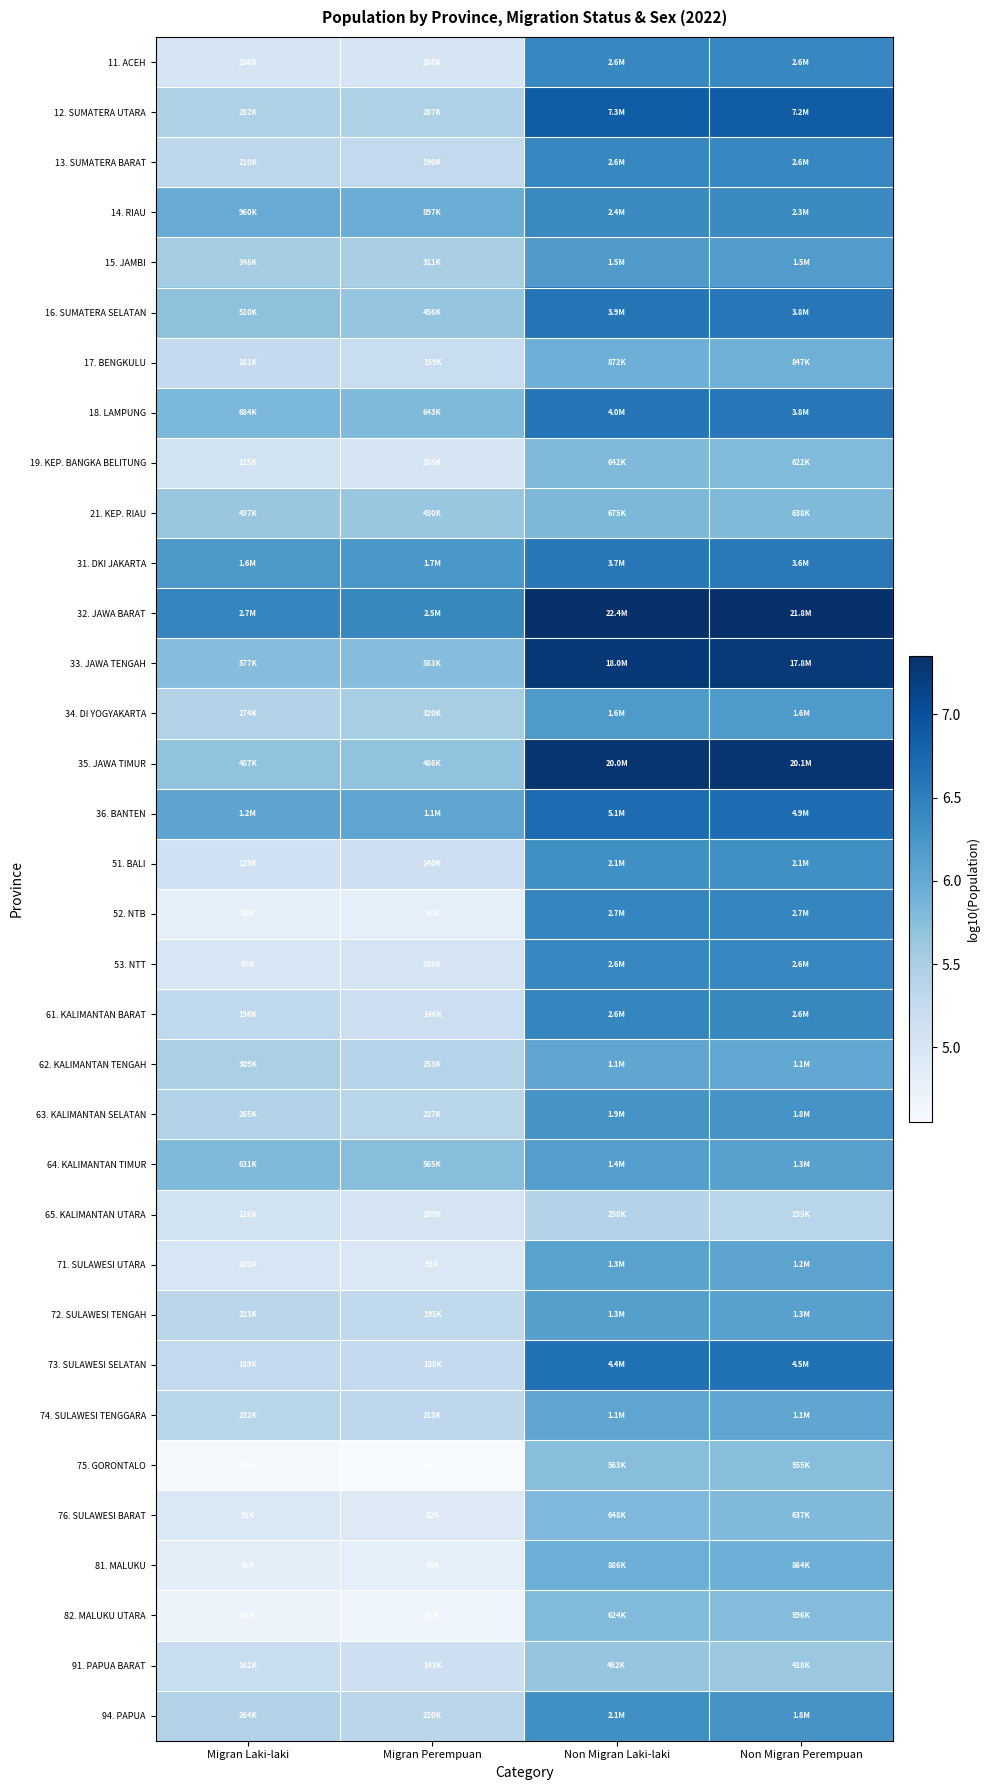

Reading right to left, extract all data points from this chart.

11. ACEH: Non Migran Perempuan=6.4	Non Migran Laki-laki=6.4	Migran Perempuan=5.0	Migran Laki-laki=5.0
12. SUMATERA UTARA: Non Migran Perempuan=6.9	Non Migran Laki-laki=6.9	Migran Perempuan=5.5	Migran Laki-laki=5.5
13. SUMATERA BARAT: Non Migran Perempuan=6.4	Non Migran Laki-laki=6.4	Migran Perempuan=5.3	Migran Laki-laki=5.3
14. RIAU: Non Migran Perempuan=6.4	Non Migran Laki-laki=6.4	Migran Perempuan=6.0	Migran Laki-laki=6.0
15. JAMBI: Non Migran Perempuan=6.2	Non Migran Laki-laki=6.2	Migran Perempuan=5.5	Migran Laki-laki=5.5
16. SUMATERA SELATAN: Non Migran Perempuan=6.6	Non Migran Laki-laki=6.6	Migran Perempuan=5.7	Migran Laki-laki=5.7
17. BENGKULU: Non Migran Perempuan=5.9	Non Migran Laki-laki=5.9	Migran Perempuan=5.2	Migran Laki-laki=5.3
18. LAMPUNG: Non Migran Perempuan=6.6	Non Migran Laki-laki=6.6	Migran Perempuan=5.8	Migran Laki-laki=5.8
19. KEP. BANGKA BELITUNG: Non Migran Perempuan=5.8	Non Migran Laki-laki=5.8	Migran Perempuan=5.0	Migran Laki-laki=5.1
21. KEP. RIAU: Non Migran Perempuan=5.8	Non Migran Laki-laki=5.8	Migran Perempuan=5.6	Migran Laki-laki=5.6
31. DKI JAKARTA: Non Migran Perempuan=6.6	Non Migran Laki-laki=6.6	Migran Perempuan=6.2	Migran Laki-laki=6.2
32. JAWA BARAT: Non Migran Perempuan=7.3	Non Migran Laki-laki=7.4	Migran Perempuan=6.4	Migran Laki-laki=6.4
33. JAWA TENGAH: Non Migran Perempuan=7.3	Non Migran Laki-laki=7.3	Migran Perempuan=5.8	Migran Laki-laki=5.8
34. DI YOGYAKARTA: Non Migran Perempuan=6.2	Non Migran Laki-laki=6.2	Migran Perempuan=5.5	Migran Laki-laki=5.4
35. JAWA TIMUR: Non Migran Perempuan=7.3	Non Migran Laki-laki=7.3	Migran Perempuan=5.7	Migran Laki-laki=5.7
36. BANTEN: Non Migran Perempuan=6.7	Non Migran Laki-laki=6.7	Migran Perempuan=6.1	Migran Laki-laki=6.1
51. BALI: Non Migran Perempuan=6.3	Non Migran Laki-laki=6.3	Migran Perempuan=5.1	Migran Laki-laki=5.1
52. NTB: Non Migran Perempuan=6.4	Non Migran Laki-laki=6.4	Migran Perempuan=4.8	Migran Laki-laki=4.8
53. NTT: Non Migran Perempuan=6.4	Non Migran Laki-laki=6.4	Migran Perempuan=5.0	Migran Laki-laki=5.0
61. KALIMANTAN BARAT: Non Migran Perempuan=6.4	Non Migran Laki-laki=6.4	Migran Perempuan=5.2	Migran Laki-laki=5.3
62. KALIMANTAN TENGAH: Non Migran Perempuan=6.0	Non Migran Laki-laki=6.0	Migran Perempuan=5.4	Migran Laki-laki=5.5
63. KALIMANTAN SELATAN: Non Migran Perempuan=6.3	Non Migran Laki-laki=6.3	Migran Perempuan=5.4	Migran Laki-laki=5.4
64. KALIMANTAN TIMUR: Non Migran Perempuan=6.1	Non Migran Laki-laki=6.1	Migran Perempuan=5.8	Migran Laki-laki=5.8
65. KALIMANTAN UTARA: Non Migran Perempuan=5.4	Non Migran Laki-laki=5.4	Migran Perempuan=5.0	Migran Laki-laki=5.1
71. SULAWESI UTARA: Non Migran Perempuan=6.1	Non Migran Laki-laki=6.1	Migran Perempuan=5.0	Migran Laki-laki=5.0
72. SULAWESI TENGAH: Non Migran Perempuan=6.1	Non Migran Laki-laki=6.1	Migran Perempuan=5.3	Migran Laki-laki=5.3
73. SULAWESI SELATAN: Non Migran Perempuan=6.6	Non Migran Laki-laki=6.6	Migran Perempuan=5.3	Migran Laki-laki=5.3
74. SULAWESI TENGGARA: Non Migran Perempuan=6.0	Non Migran Laki-laki=6.1	Migran Perempuan=5.3	Migran Laki-laki=5.4
75. GORONTALO: Non Migran Perempuan=5.7	Non Migran Laki-laki=5.8	Migran Perempuan=4.6	Migran Laki-laki=4.6
76. SULAWESI BARAT: Non Migran Perempuan=5.8	Non Migran Laki-laki=5.8	Migran Perempuan=4.9	Migran Laki-laki=5.0
81. MALUKU: Non Migran Perempuan=5.9	Non Migran Laki-laki=5.9	Migran Perempuan=4.8	Migran Laki-laki=4.8
82. MALUKU UTARA: Non Migran Perempuan=5.8	Non Migran Laki-laki=5.8	Migran Perempuan=4.7	Migran Laki-laki=4.7
91. PAPUA BARAT: Non Migran Perempuan=5.6	Non Migran Laki-laki=5.7	Migran Perempuan=5.2	Migran Laki-laki=5.2
94. PAPUA: Non Migran Perempuan=6.3	Non Migran Laki-laki=6.3	Migran Perempuan=5.3	Migran Laki-laki=5.4